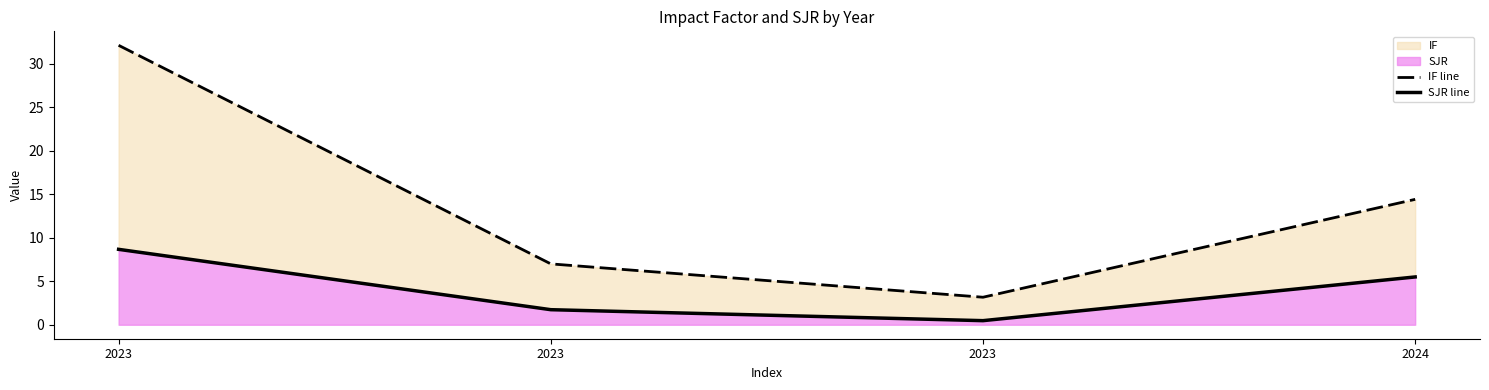

Which series has the largest total across all categories?

IF line